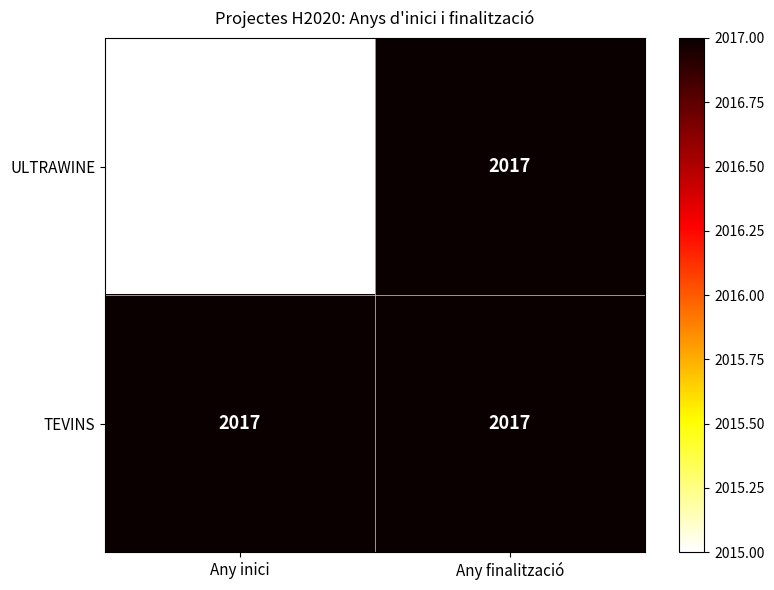

Reading left to right, transcribe all the data shown in this chart.

ULTRAWINE: Any inici=2015	Any finalització=2017
TEVINS: Any inici=2017	Any finalització=2017